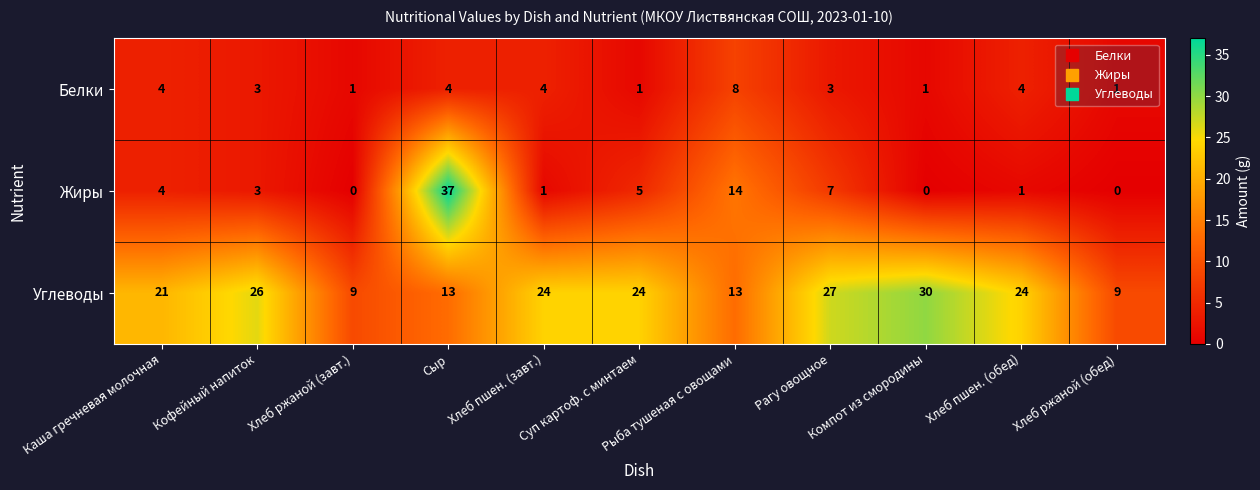

Which series has the widest spread of values?

Жиры